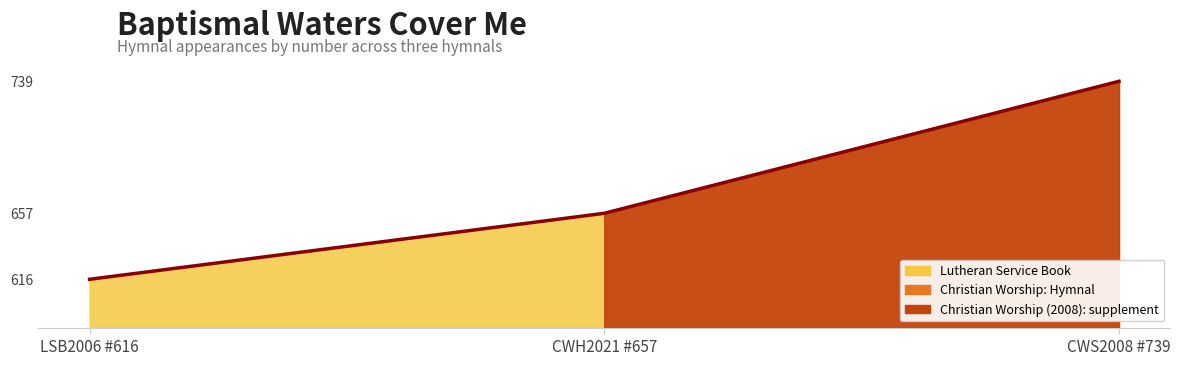

The chart shows a value of 657 at CWH2021 #657. True or false?

True